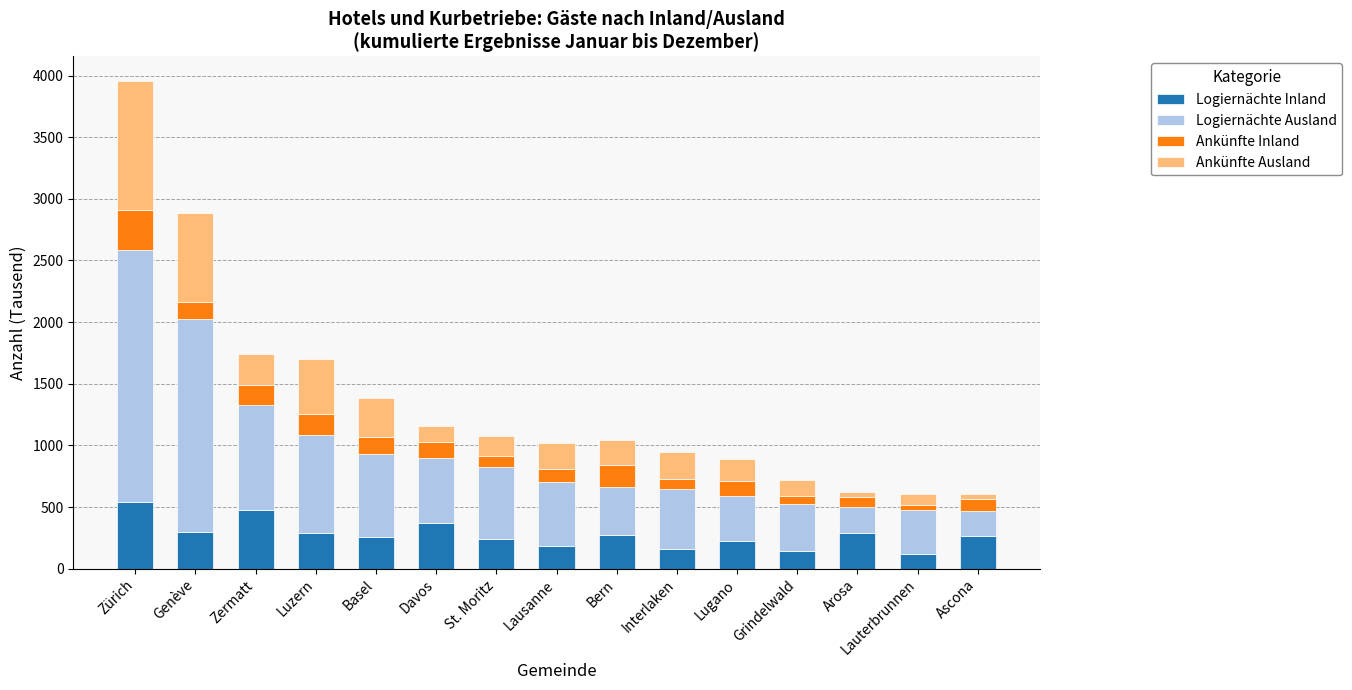

What is the average value of the Logiernächte Inland series?

275.3